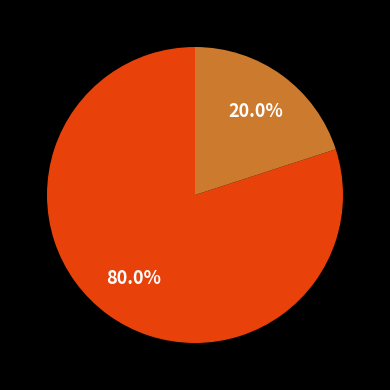

Is there any slice that represents more than half of the pie?

Yes